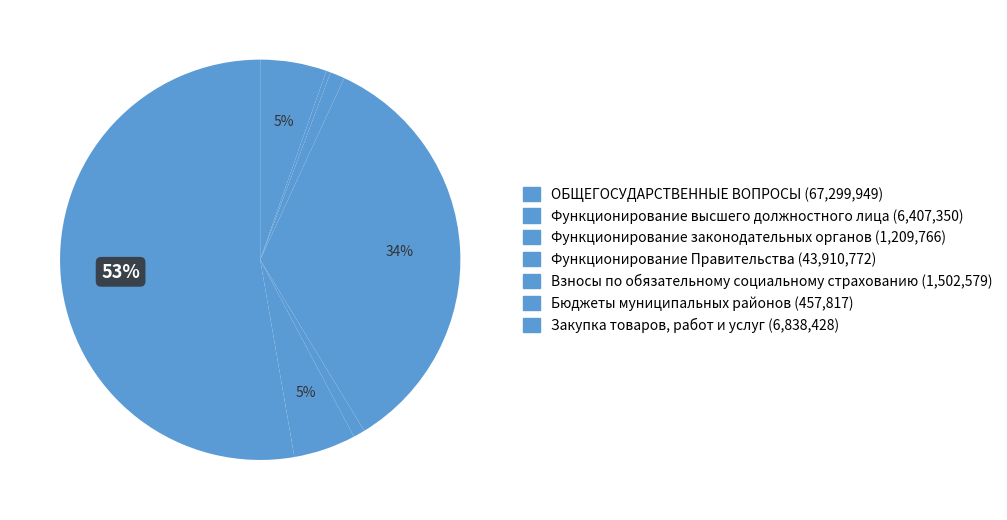

How many segments does this pie chart have?

7